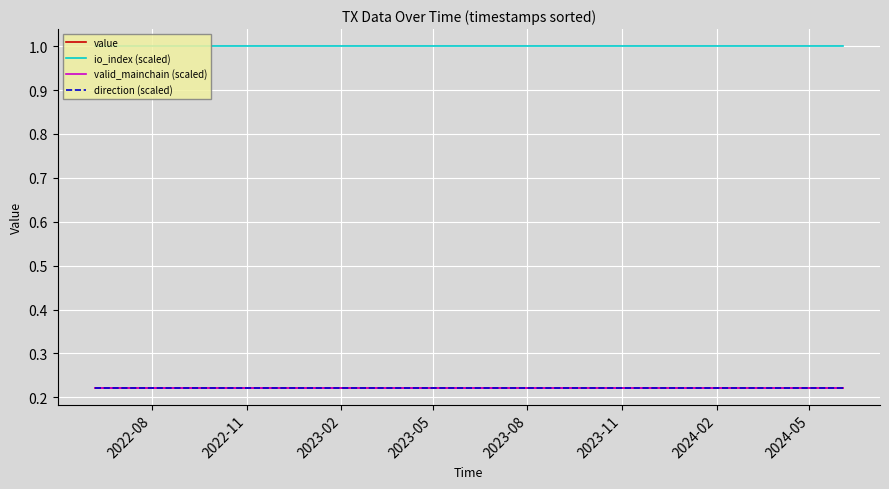

What is the value of the value point at the 11th from the left?

0.2